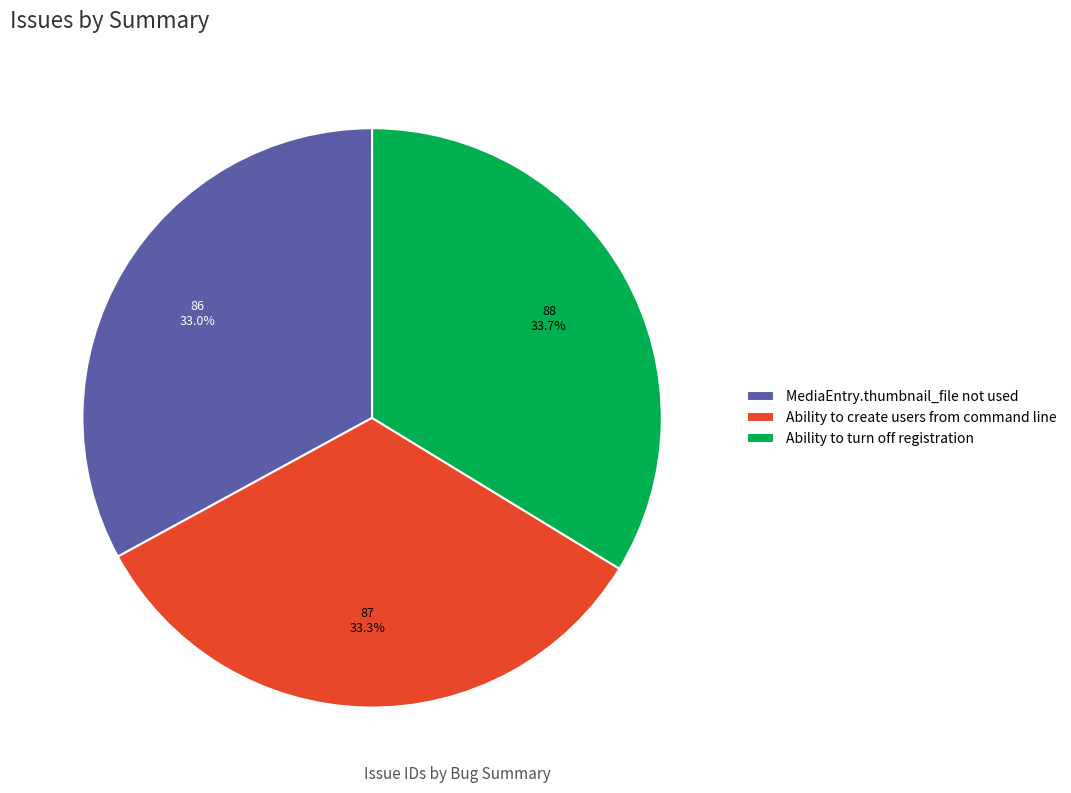

Is there a majority slice in this chart?

No